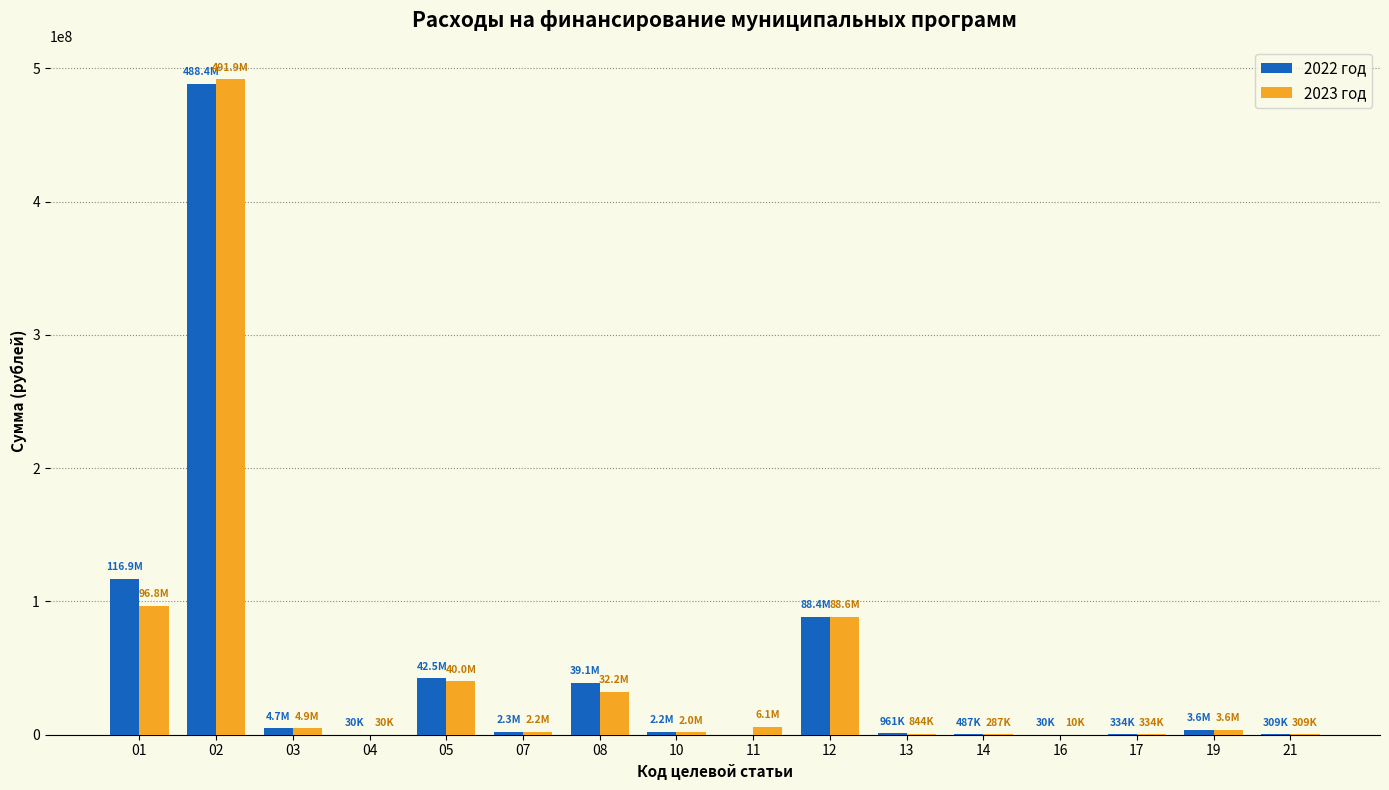

Does the chart contain stacked bars?

No